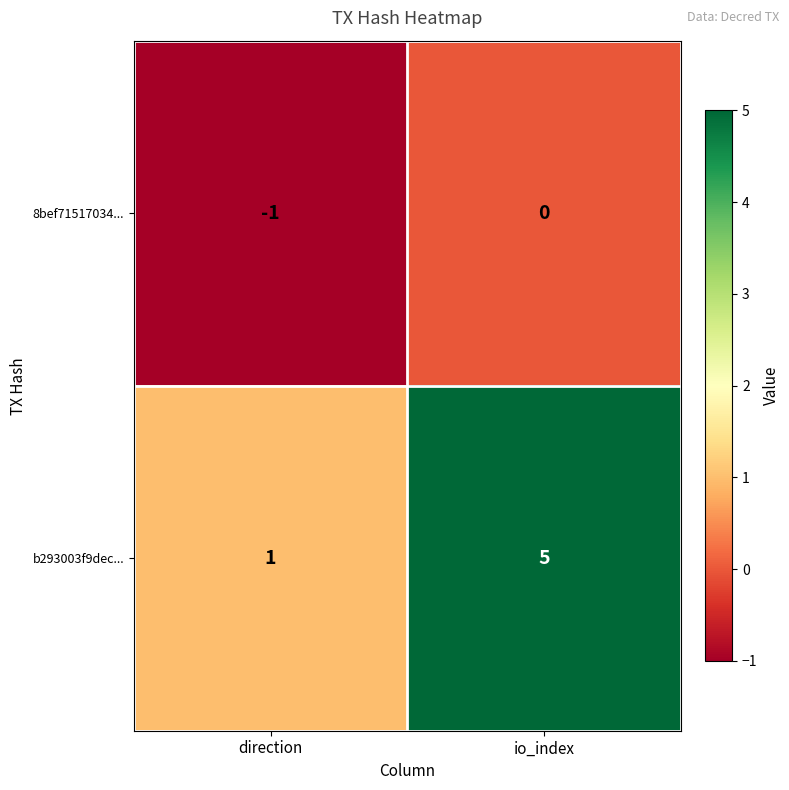

At which category is the sum across all series the highest?

io_index